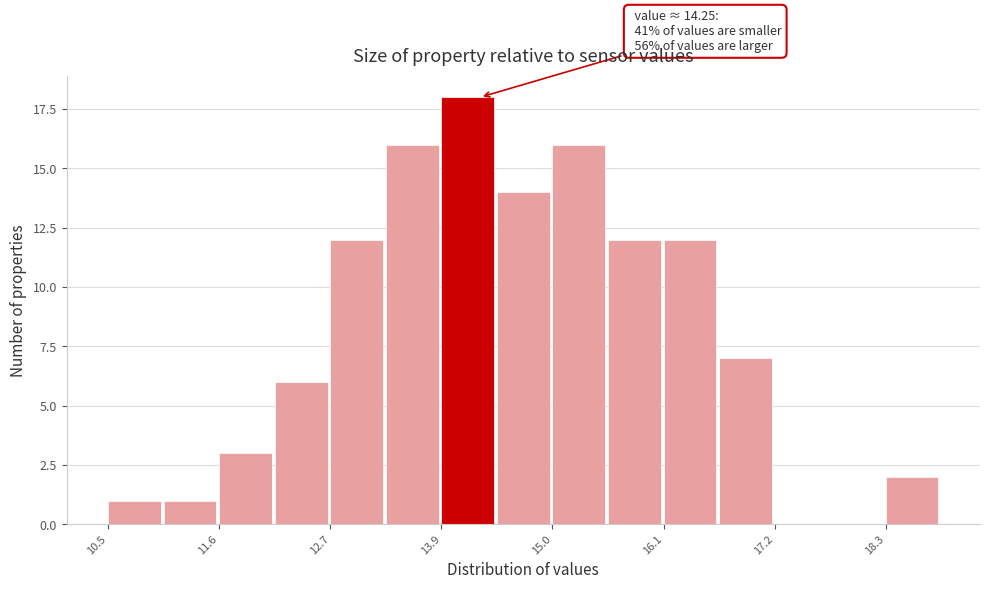

Read against the x-axis, roughly where is the centre of the tallest bar?

14.2